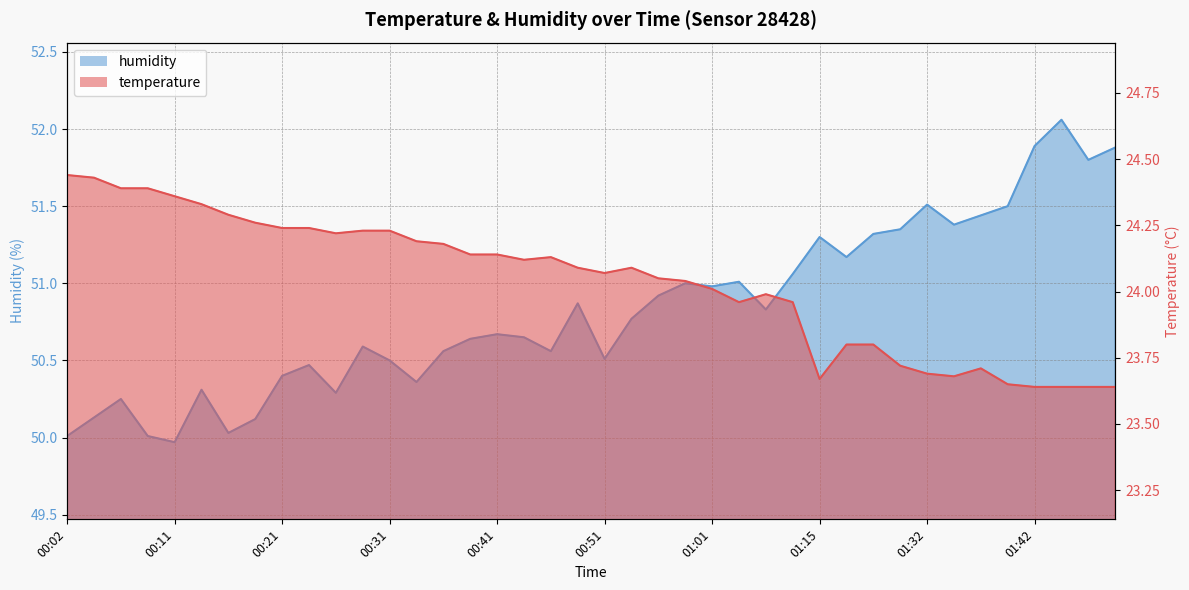

Which series has the widest spread of values?

humidity